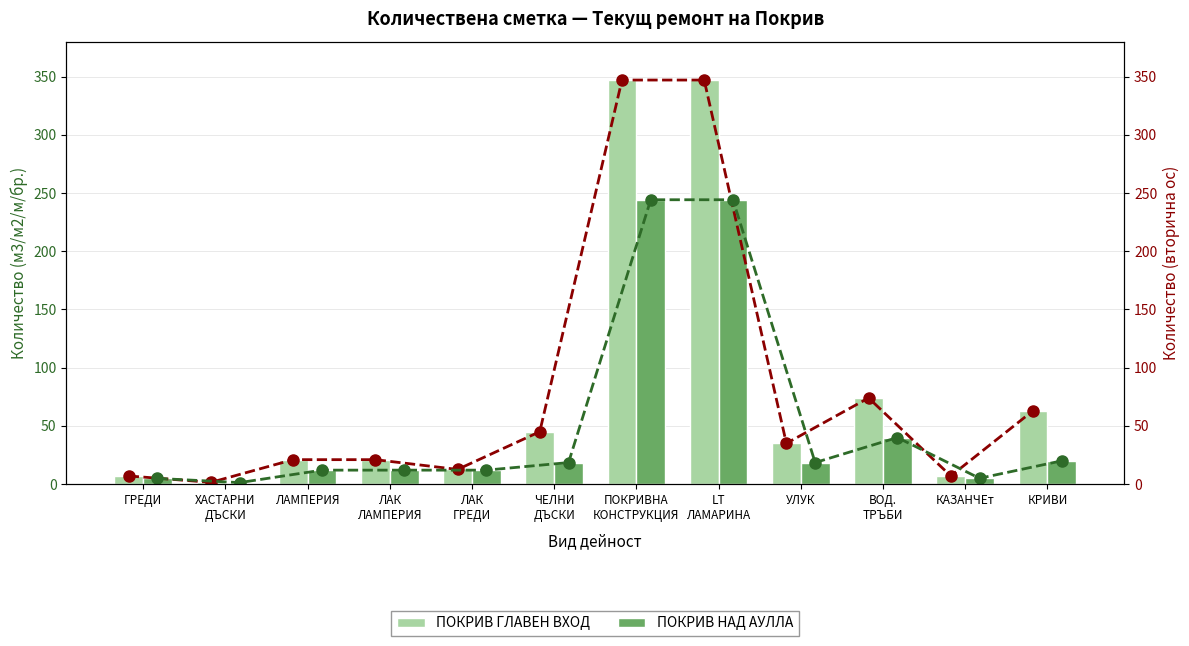

What position from the left is ГРЕДИ?

1